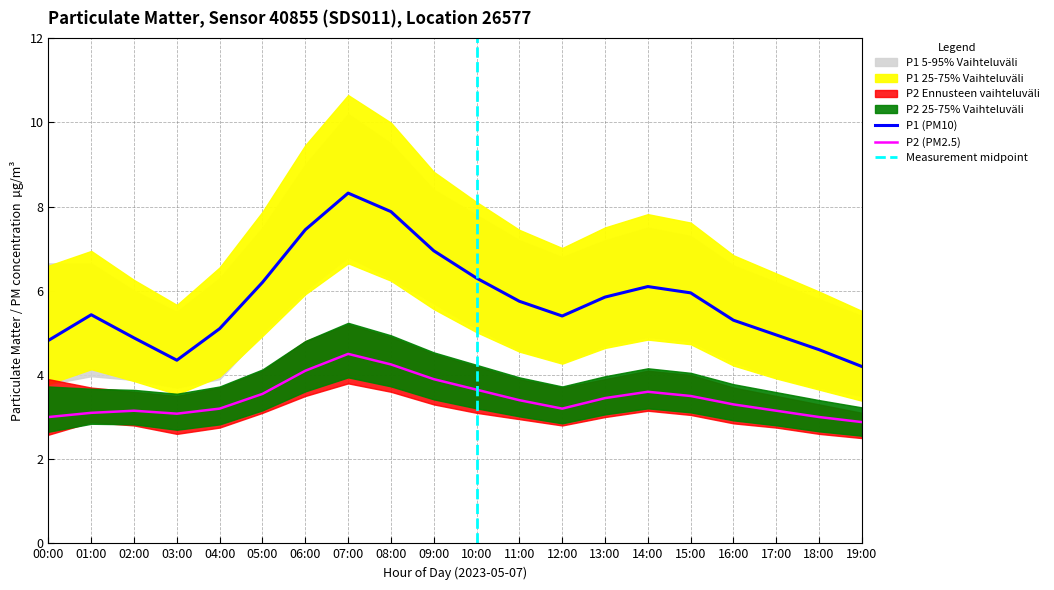

The P2 (PM2.5) series shows 4.2 at 08:00. True or false?

True